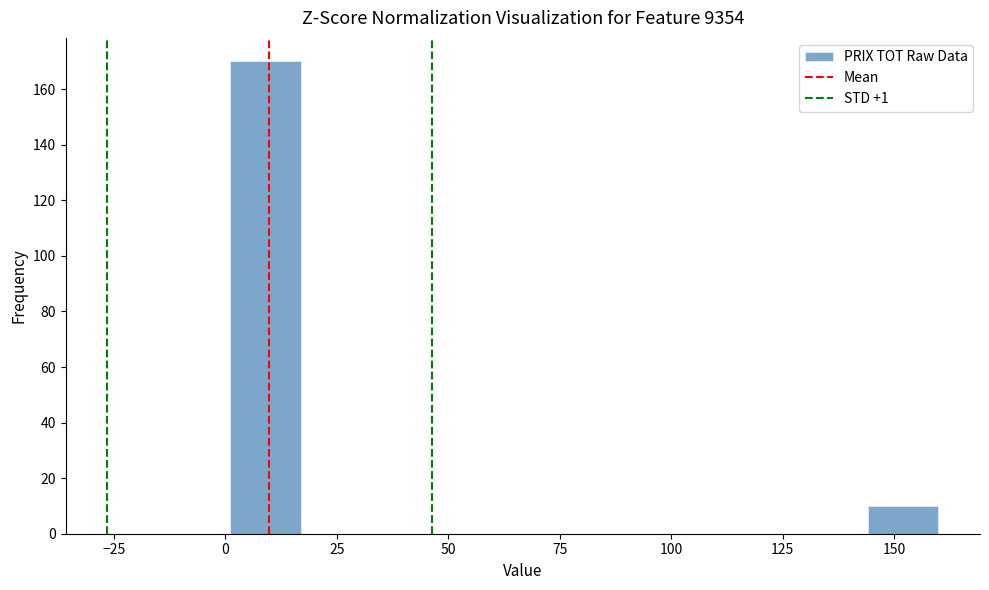

Read against the x-axis, roughly where is the centre of the tallest bar?

10